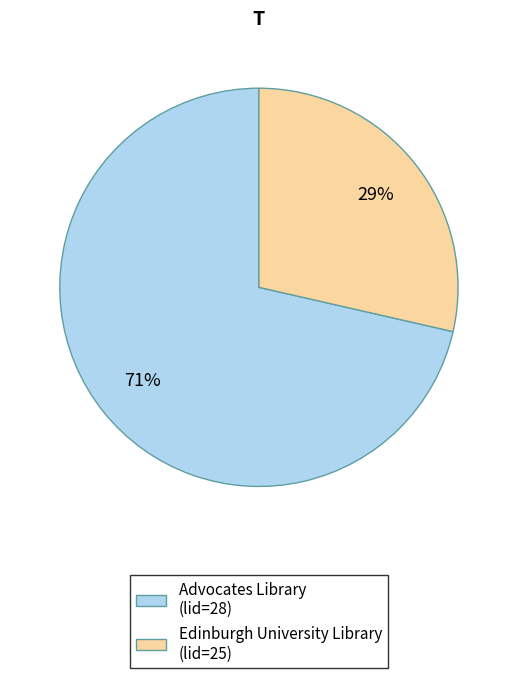

To the nearest percent, what portion does Edinburgh University Library (lid=25) represent?

29%